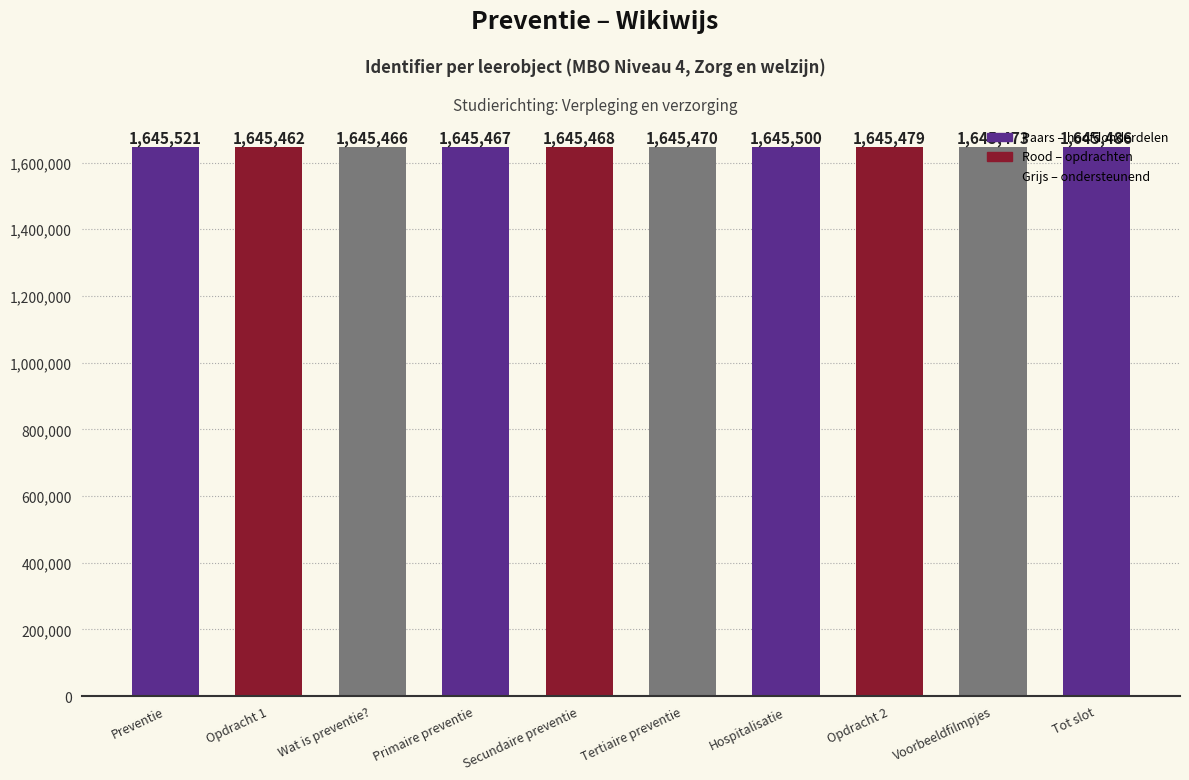

What is the greatest value displayed?

1645521